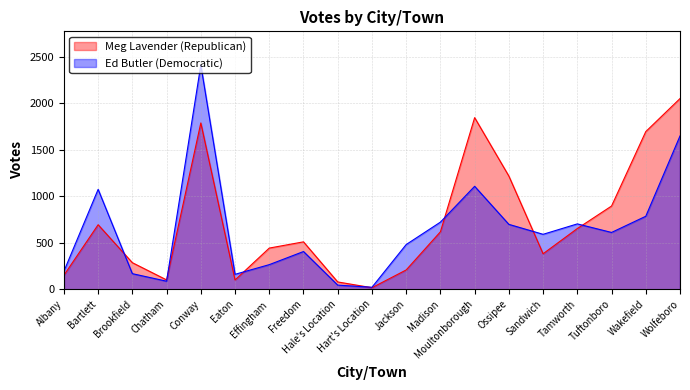

How many data points in Meg Lavender (Republican) are less than 509?

9